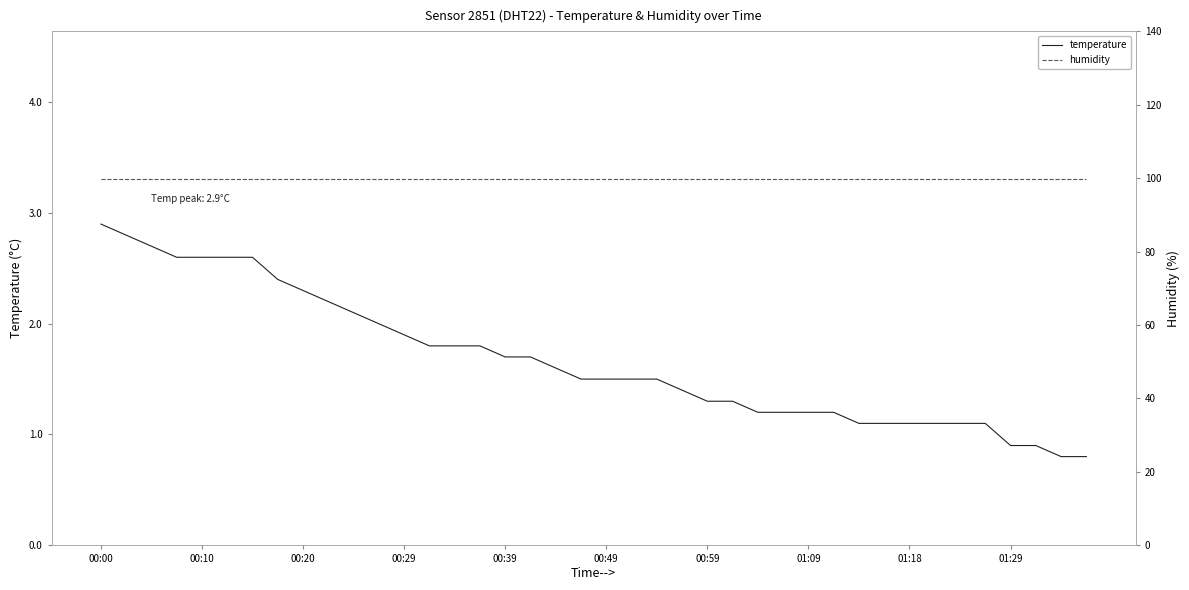

True or false: temperature and humidity cross at least once.

False